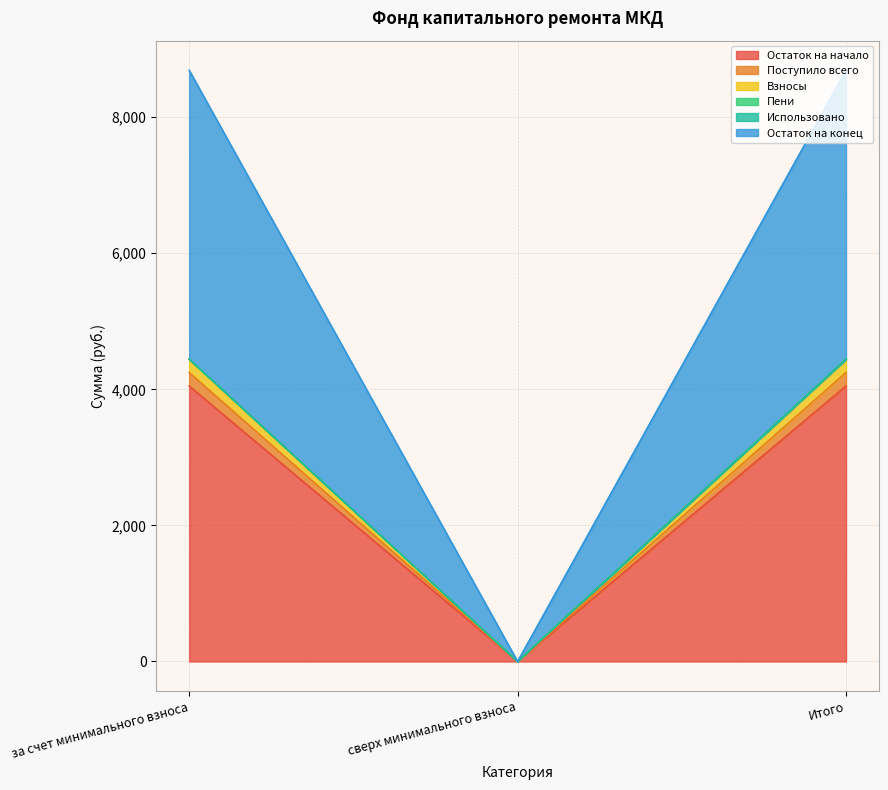

At which label does Остаток на начало reach its minimum?

сверх минимального взноса